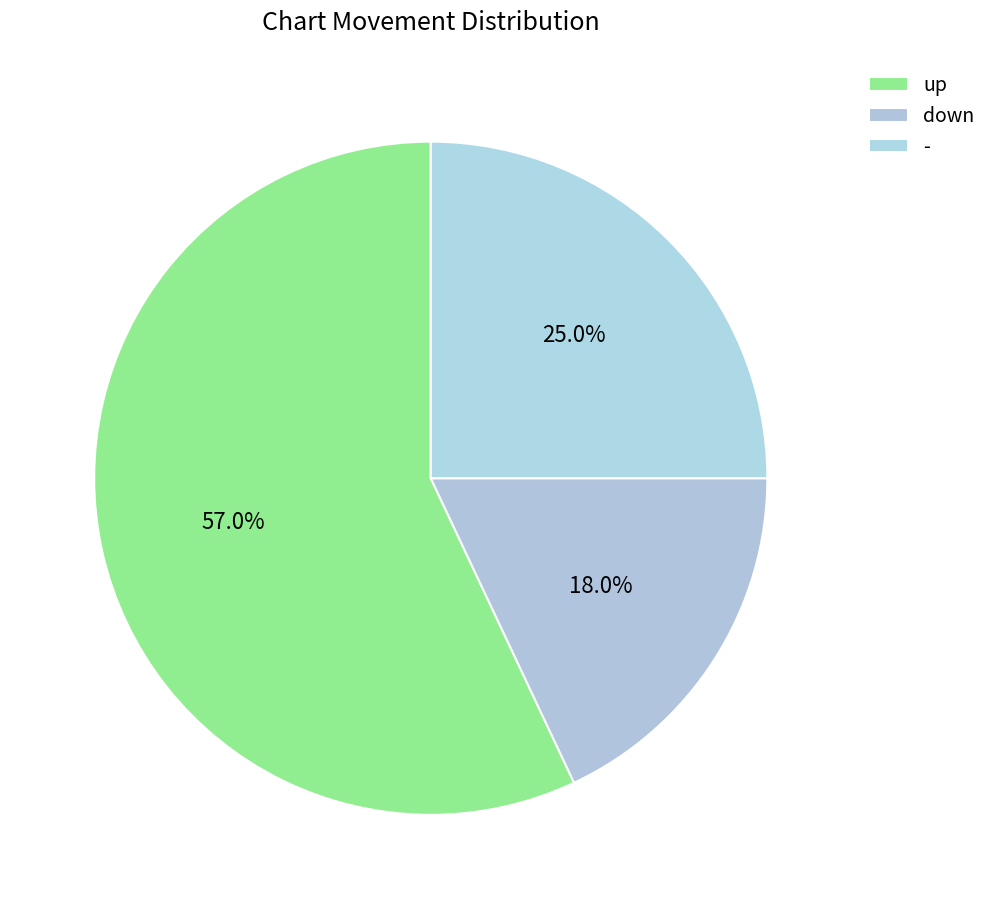

The - slice represents 25% of the pie. True or false?

True